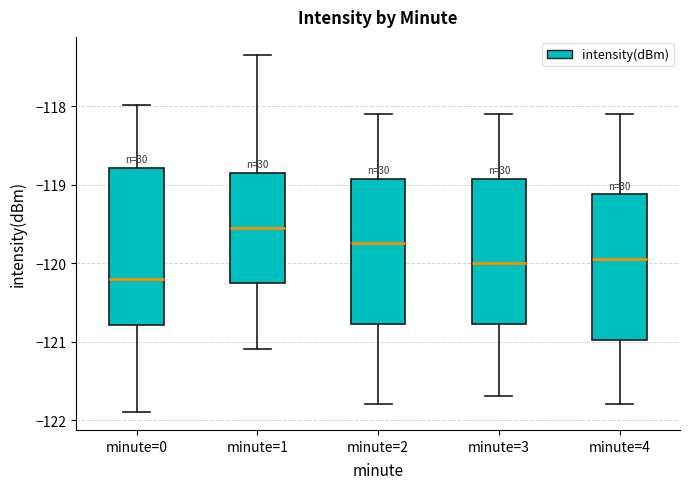

Comparing the boxes themselves (not the whiskers), which one is the tallest?

minute=0